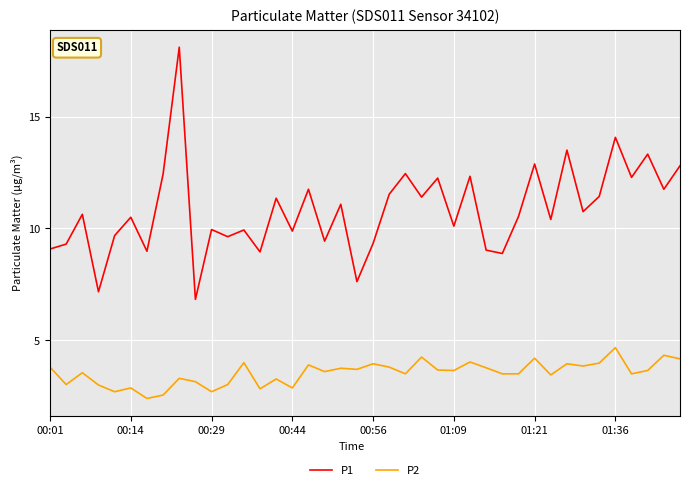

Rank the series by their average value, from highest to lowest.

P1, P2